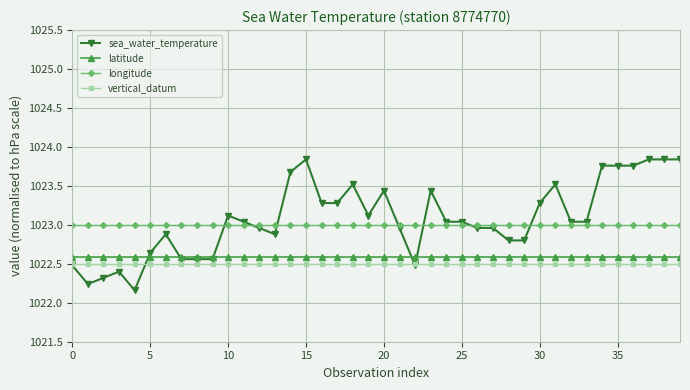

Which series has the widest spread of values?

sea_water_temperature